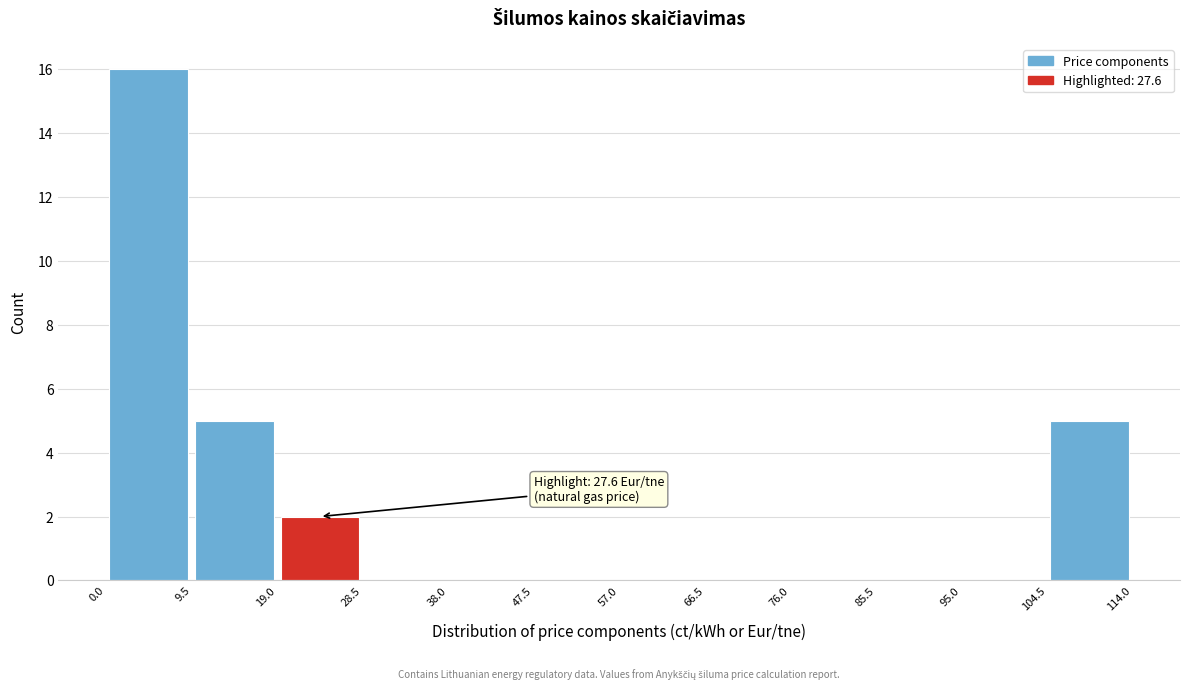

Over which range of the x-axis is the bar tallest?

0.0 to 9.5